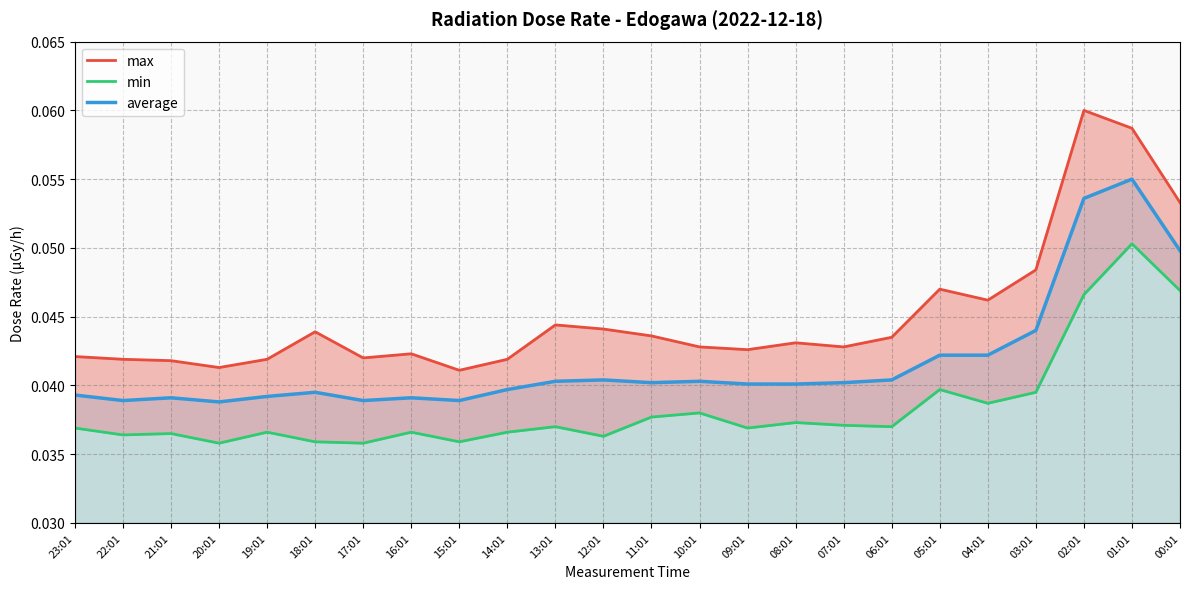

What is the sum of all average values?

1.0